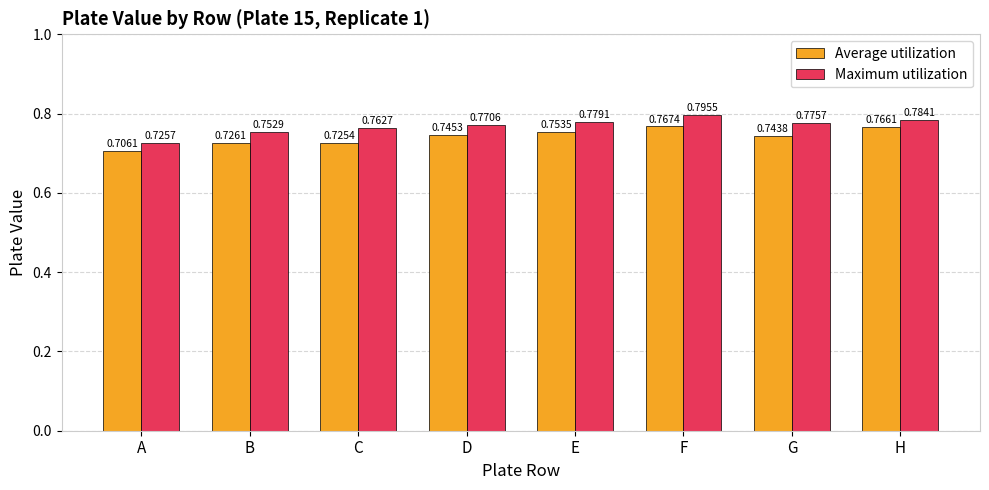

What is the difference between the second highest and minimum values in the Average utilization series?

0.1